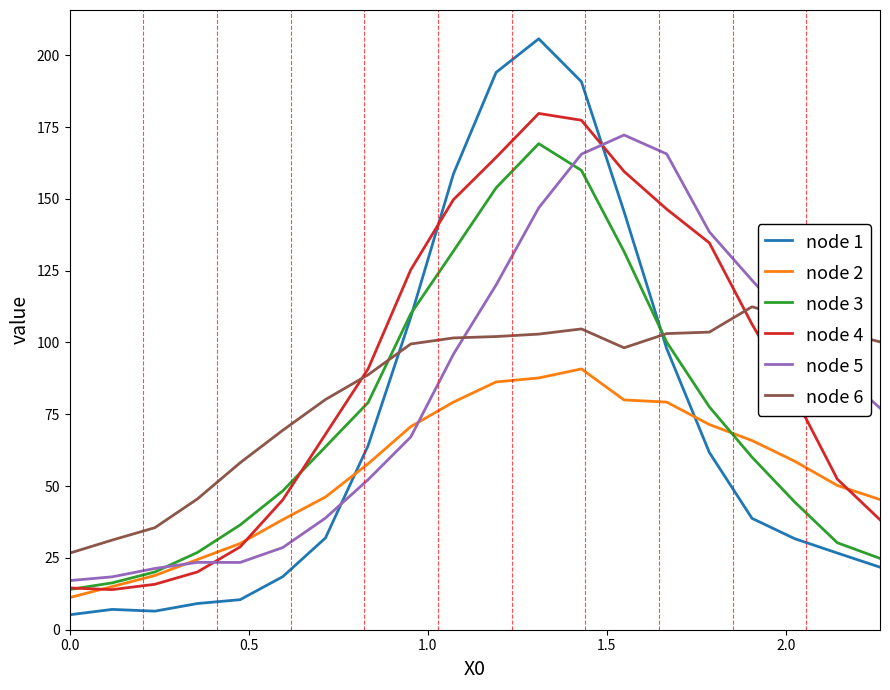

Which series ends up on top after the final intersection of node 5 and node 6?

node 6